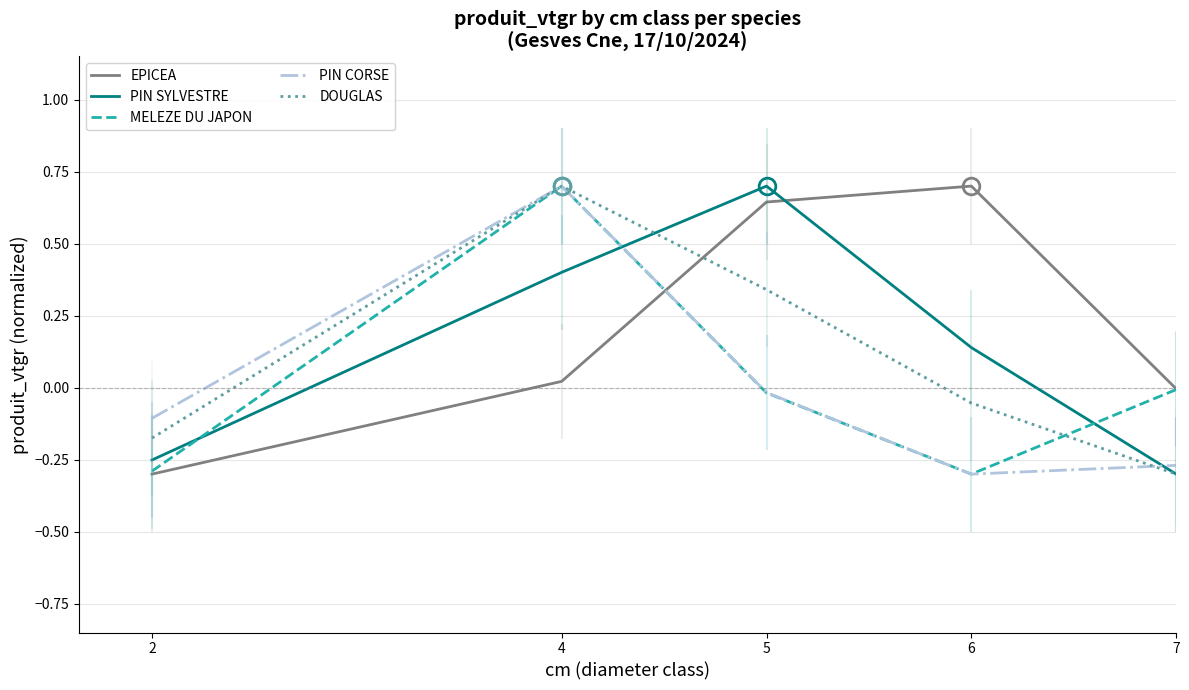

At how many categories does at least one series exceed 0?

3